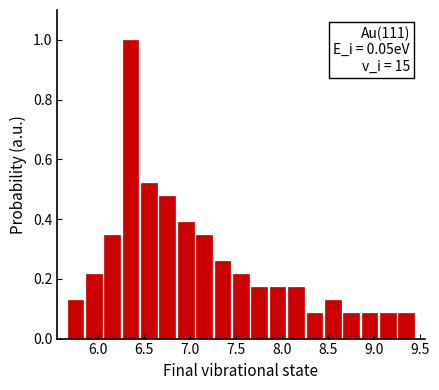

Which range on the x-axis has the tallest bar?

6.25 to 6.45